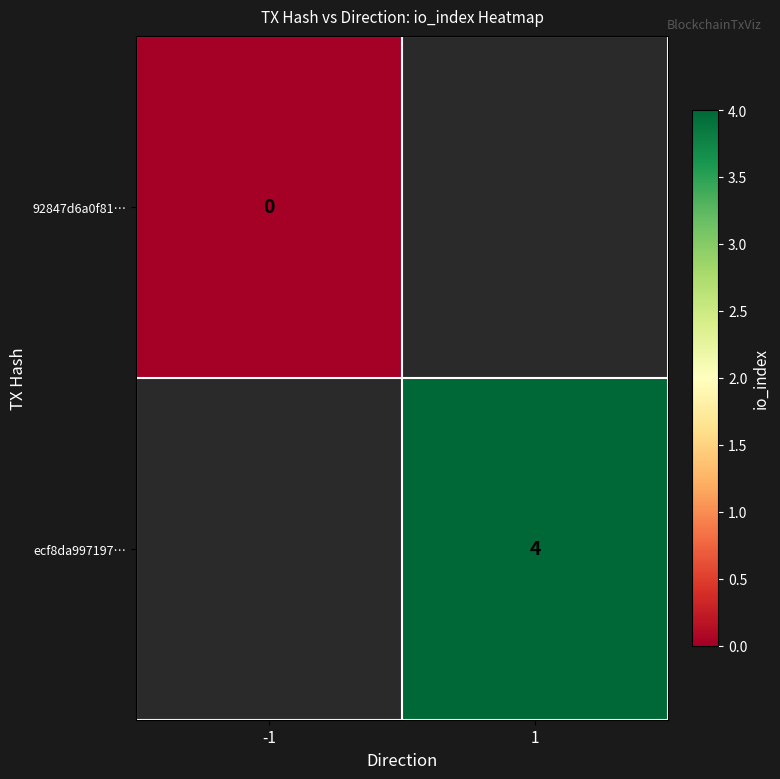

Is it true that ecf8da997197… equals 7 at 1?

False